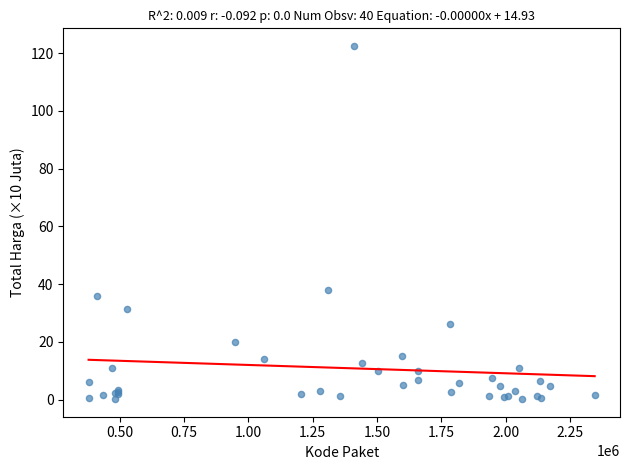

What Y value in the scatter plot is closest to 61?

37.9